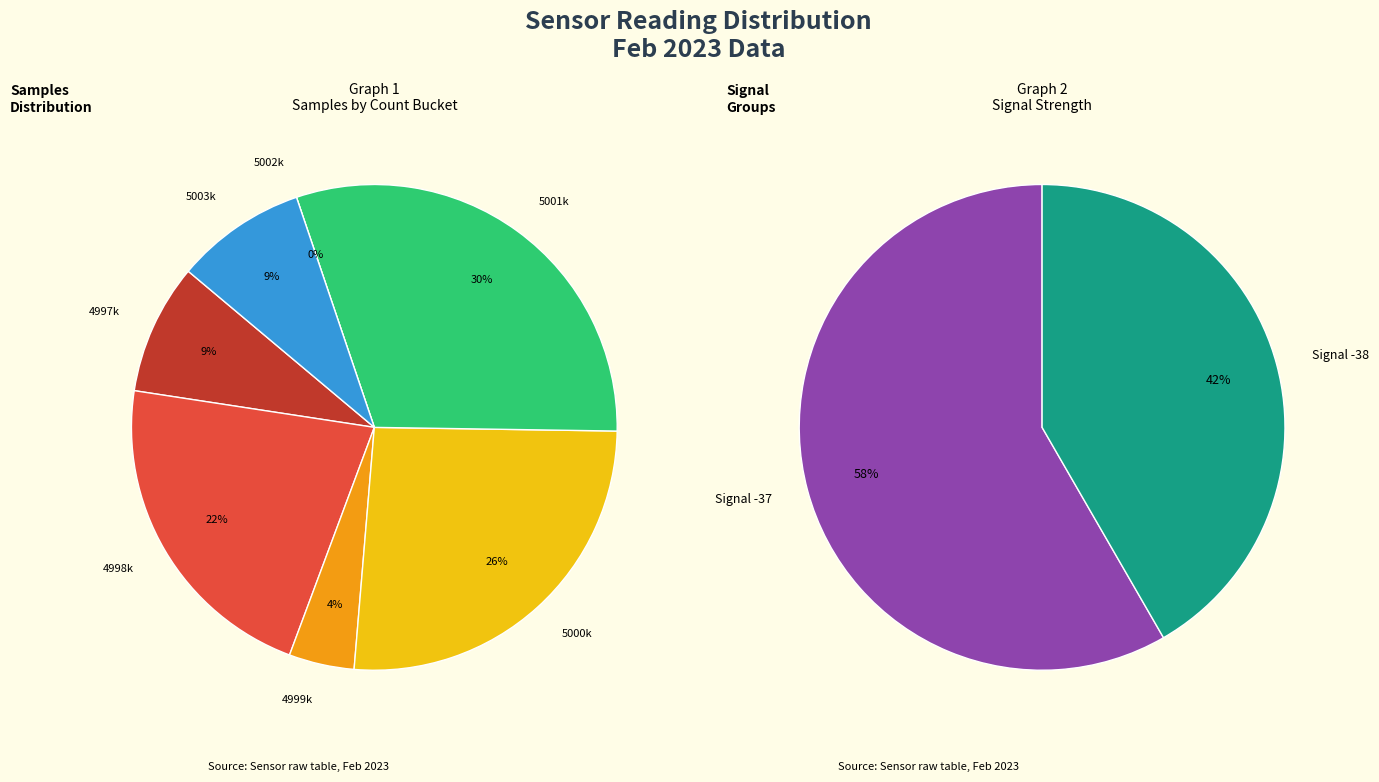

Between -37 and -37, which is larger?

-37